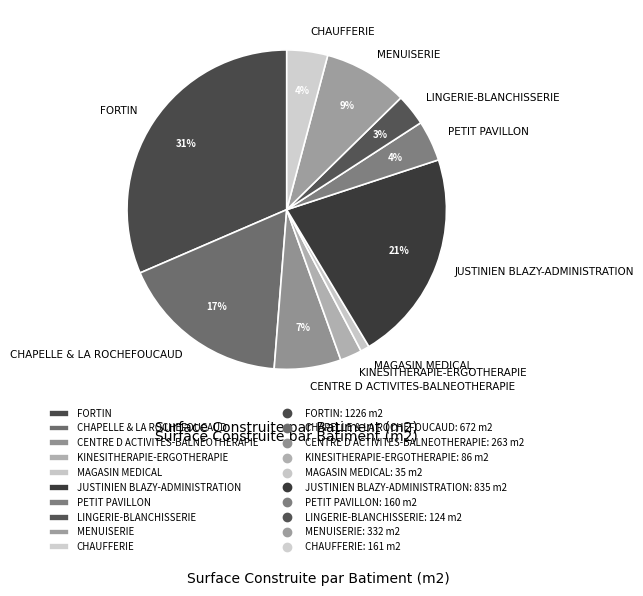

Which slice is the largest?

FORTIN